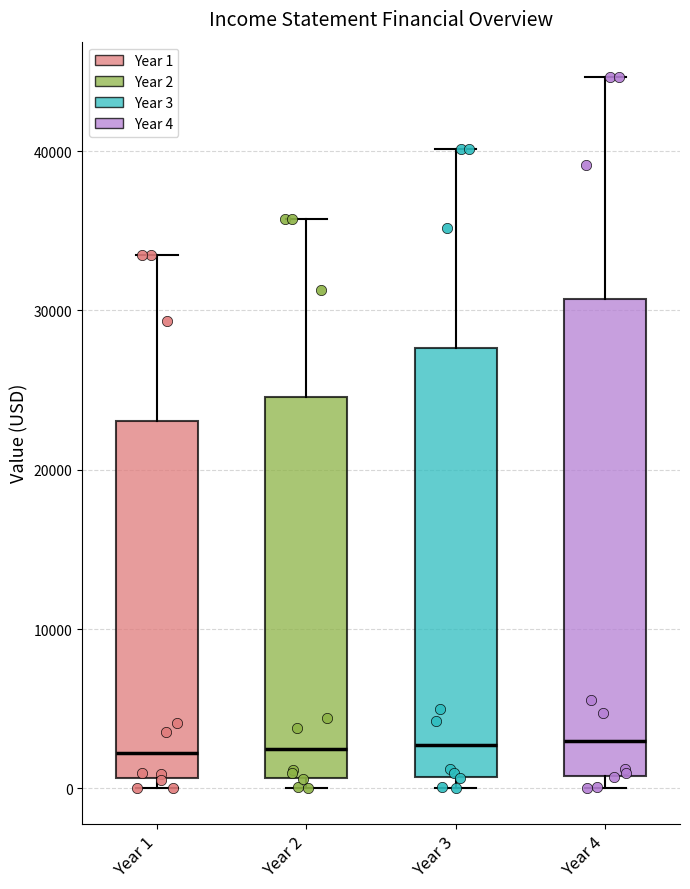

Reading left to right, read every box against the y-axis: the position of its median line, the range the box covers, and the ends of its whiskers. The values are not printed on the chart, so give them approximately, as read against the axis.

Year 1: median 2000, box 1000 to 23000, whiskers 0 to 33000
Year 2: median 2000, box 1000 to 25000, whiskers 0 to 36000
Year 3: median 3000, box 1000 to 28000, whiskers 0 to 40000
Year 4: median 3000, box 1000 to 31000, whiskers 0 to 45000